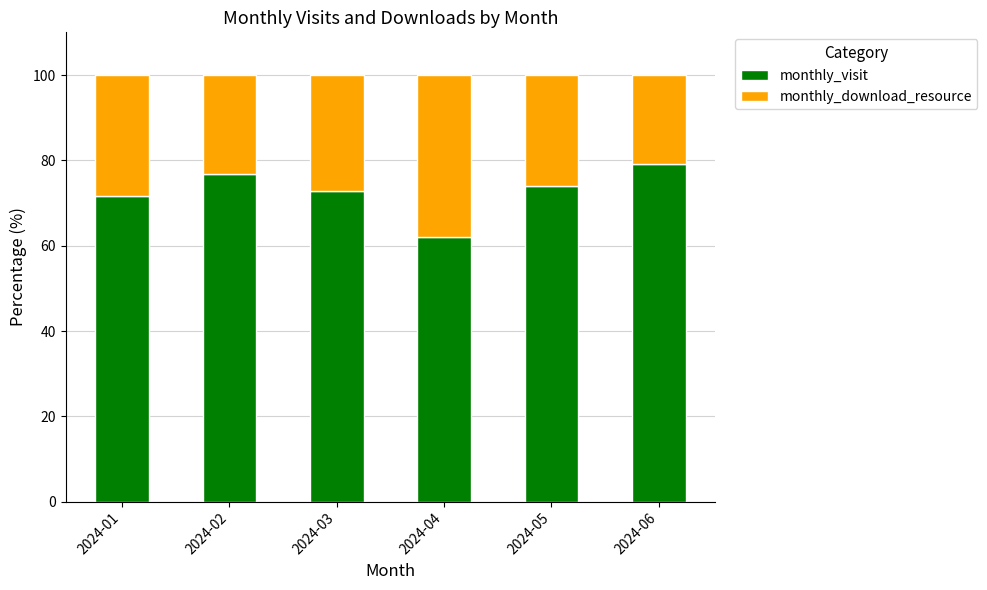

Reading left to right, list the values for the monthly_visit series.

2024-01=71.7	2024-02=76.8	2024-03=72.7	2024-04=62.0	2024-05=74.0	2024-06=79.1